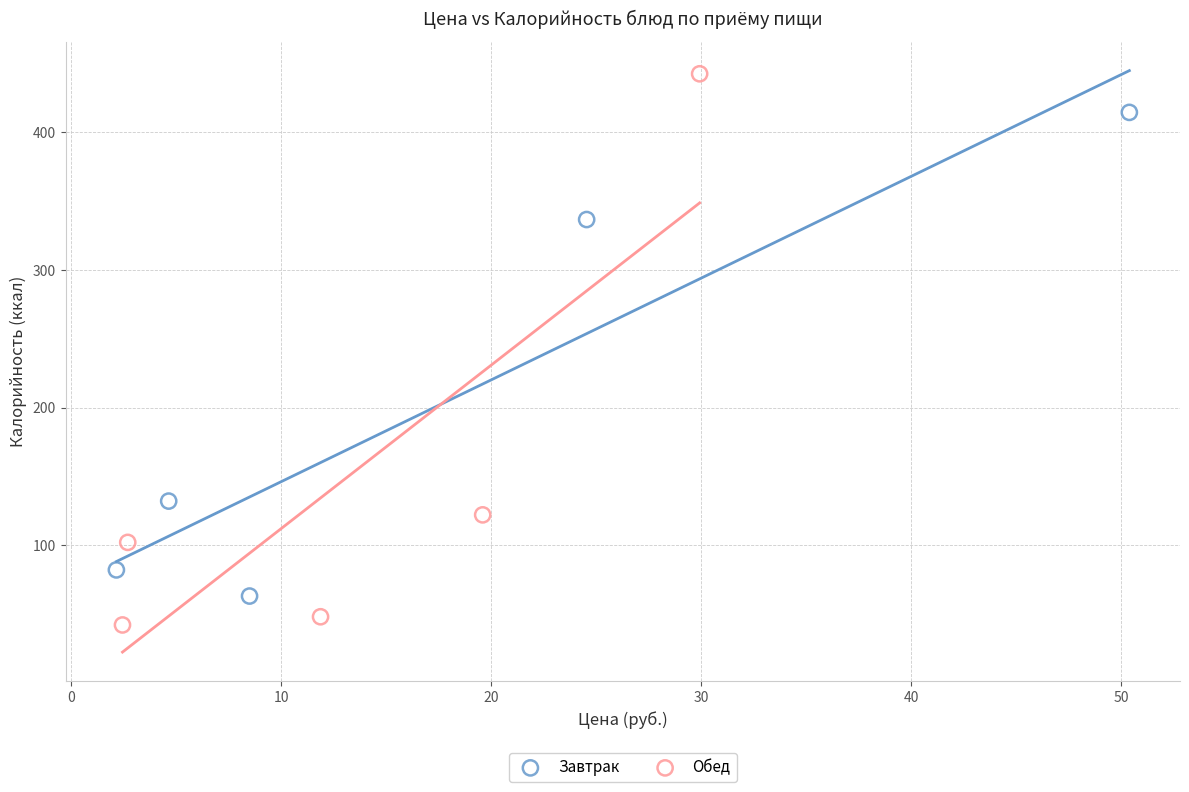

Which series reaches the minimum Y coordinate?

Обед